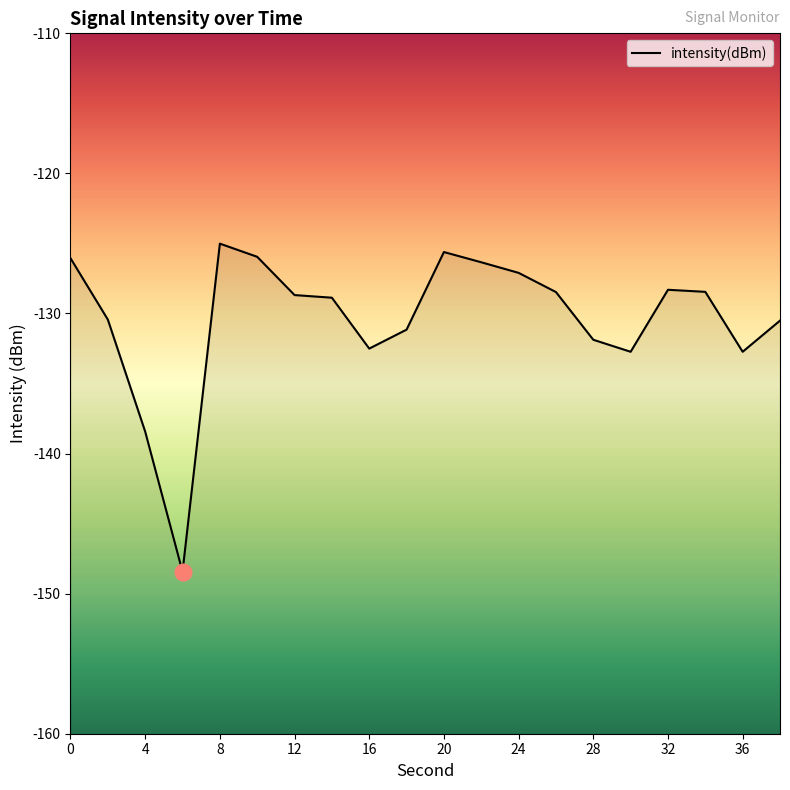

What value does the data have at 28?

-131.9